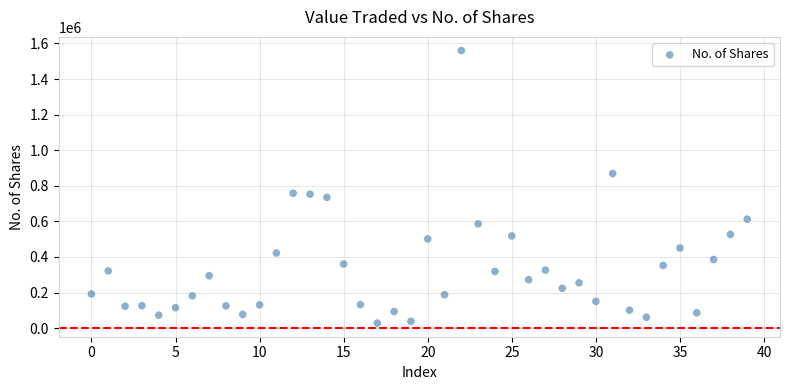

What is the range of Y values (max minus min)?

1532105